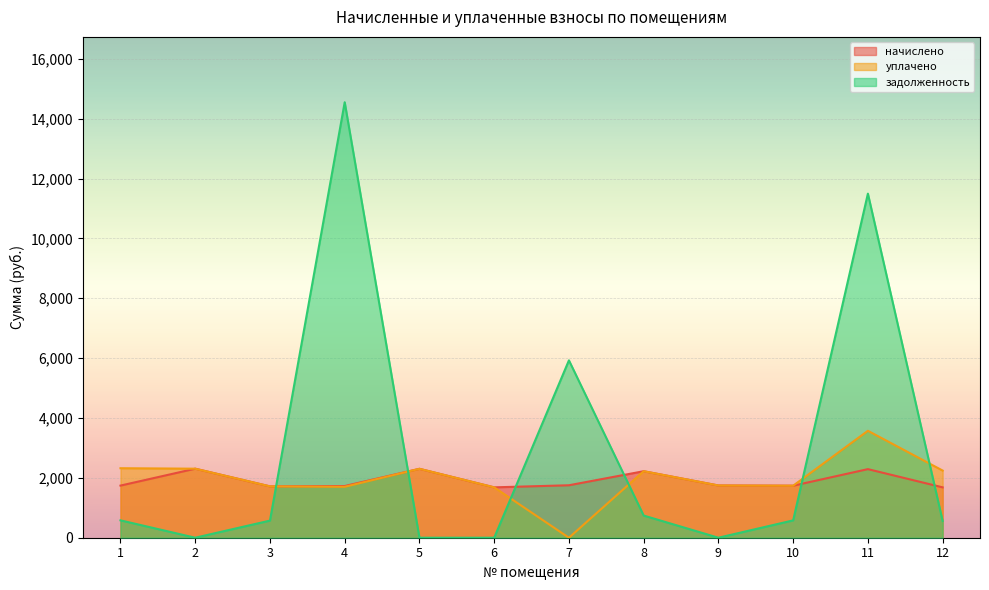

Where is the first local minimum for начислено?

3